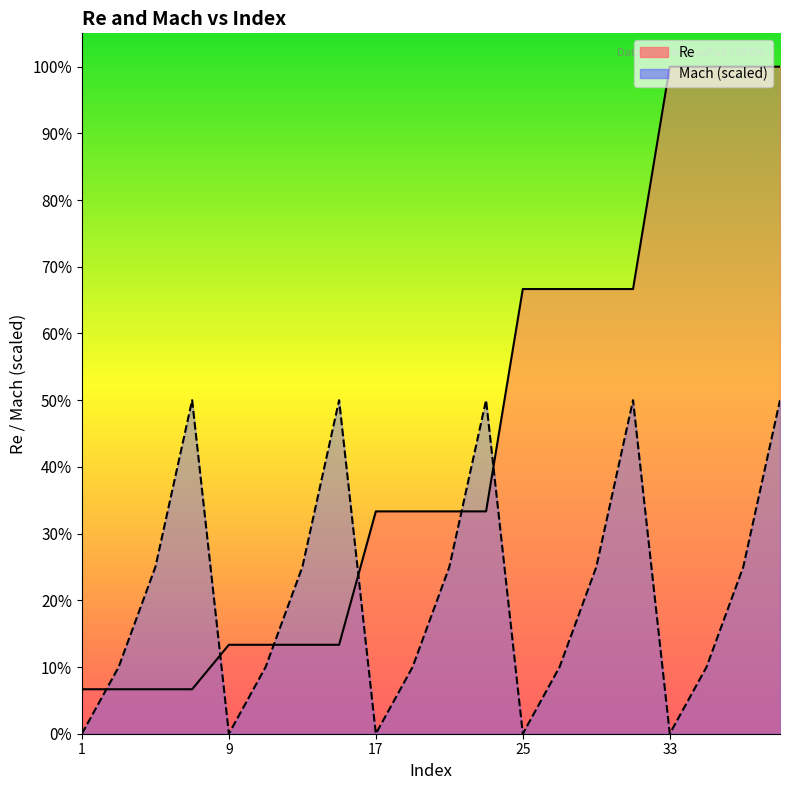

How many data points in Mach are less than 187500?

10